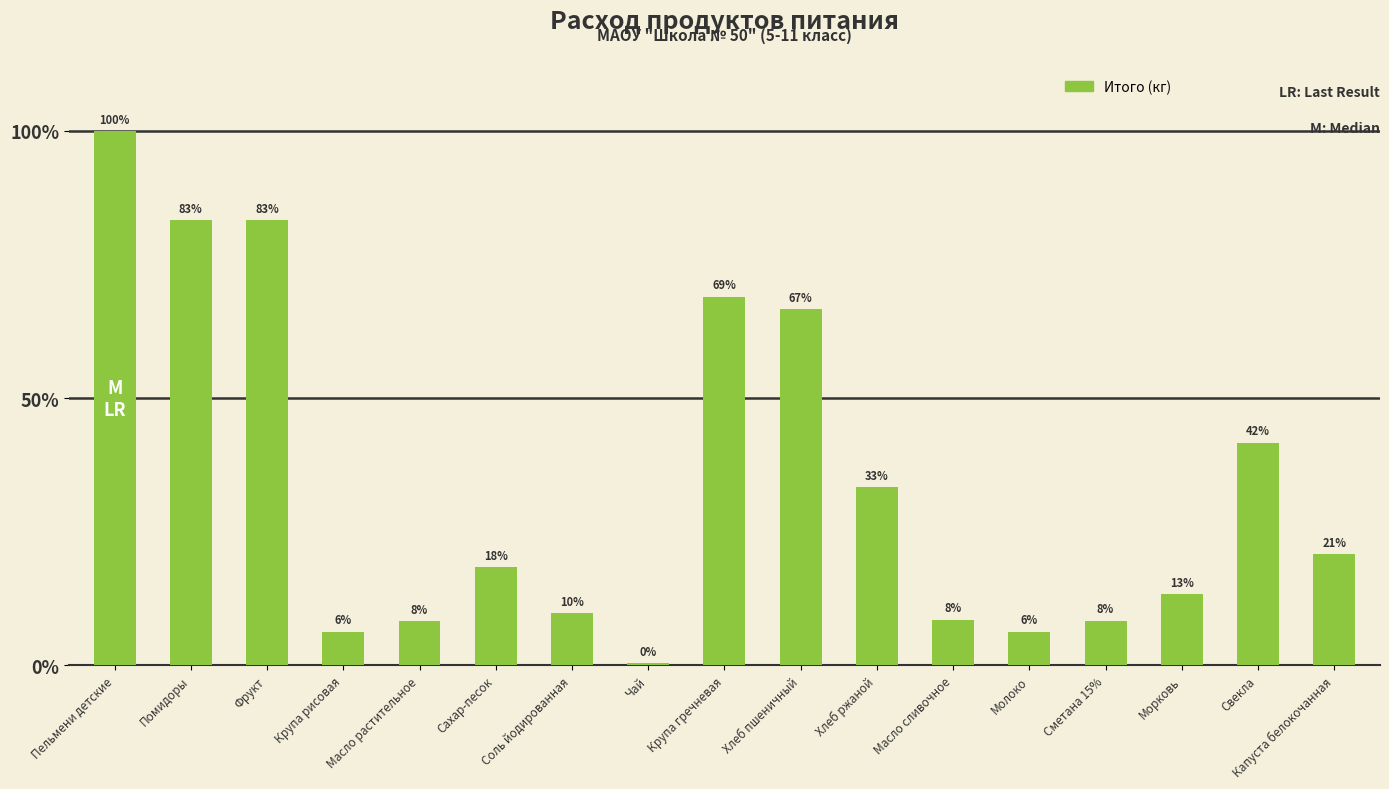

Are the bars horizontal?

No